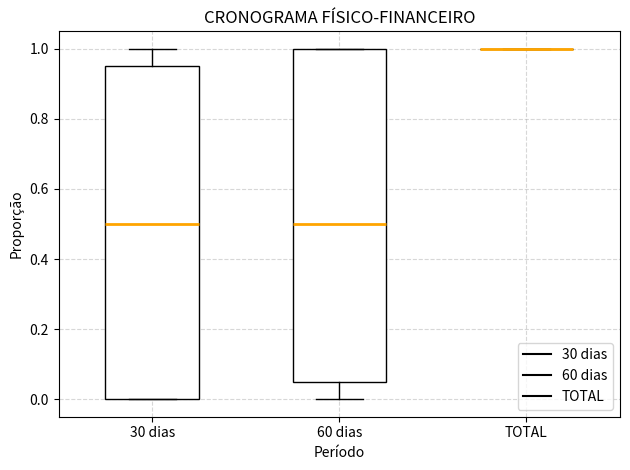

Where does the median line of the box for 30 dias sit on the y-axis? The values are not printed on the chart, so give them approximately, as read against the axis.

0.50